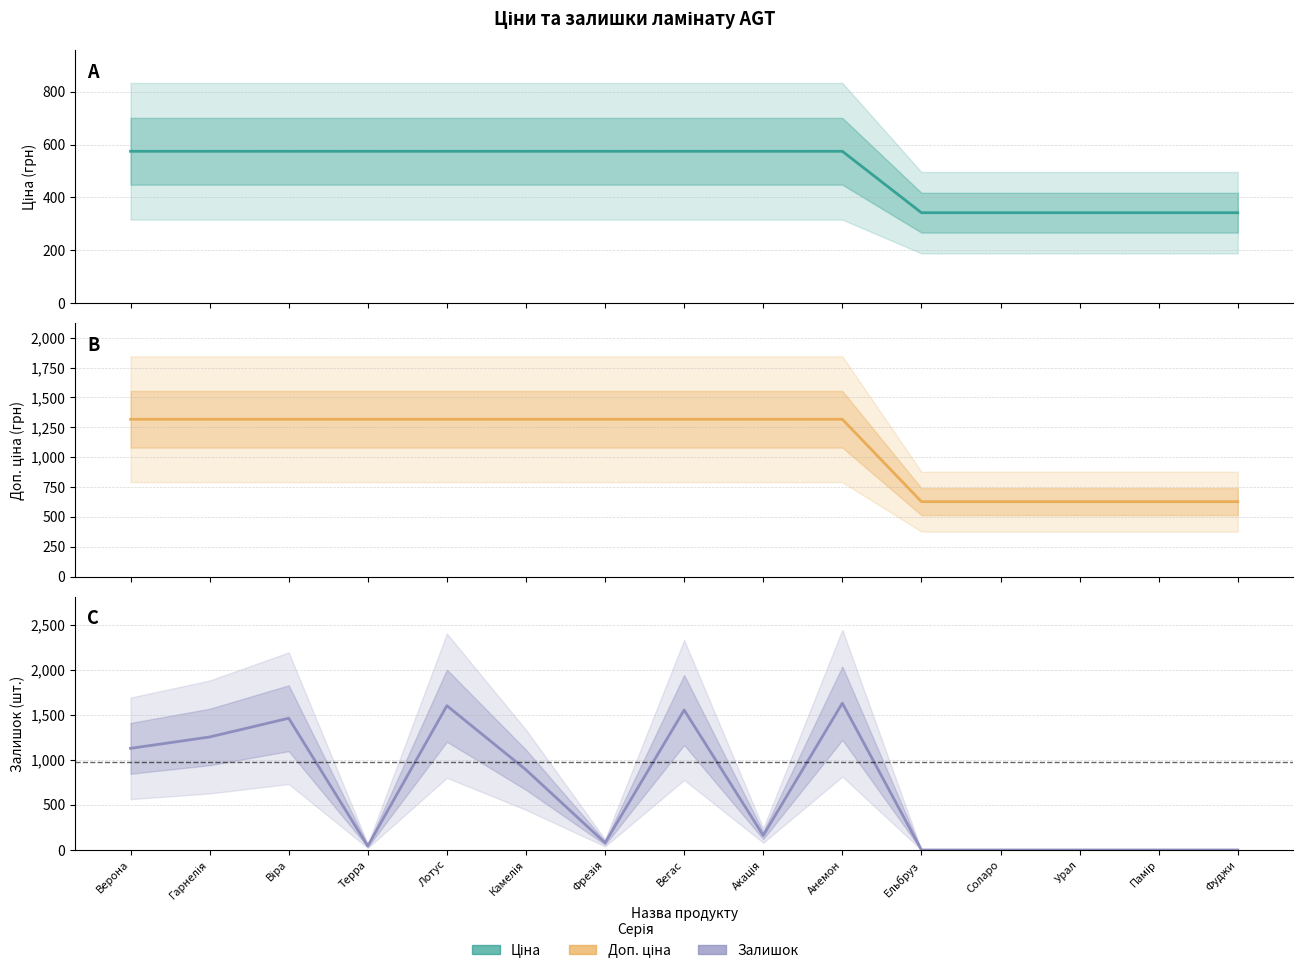

Is it true that Ціна equals 230.0 at Вегас?

False